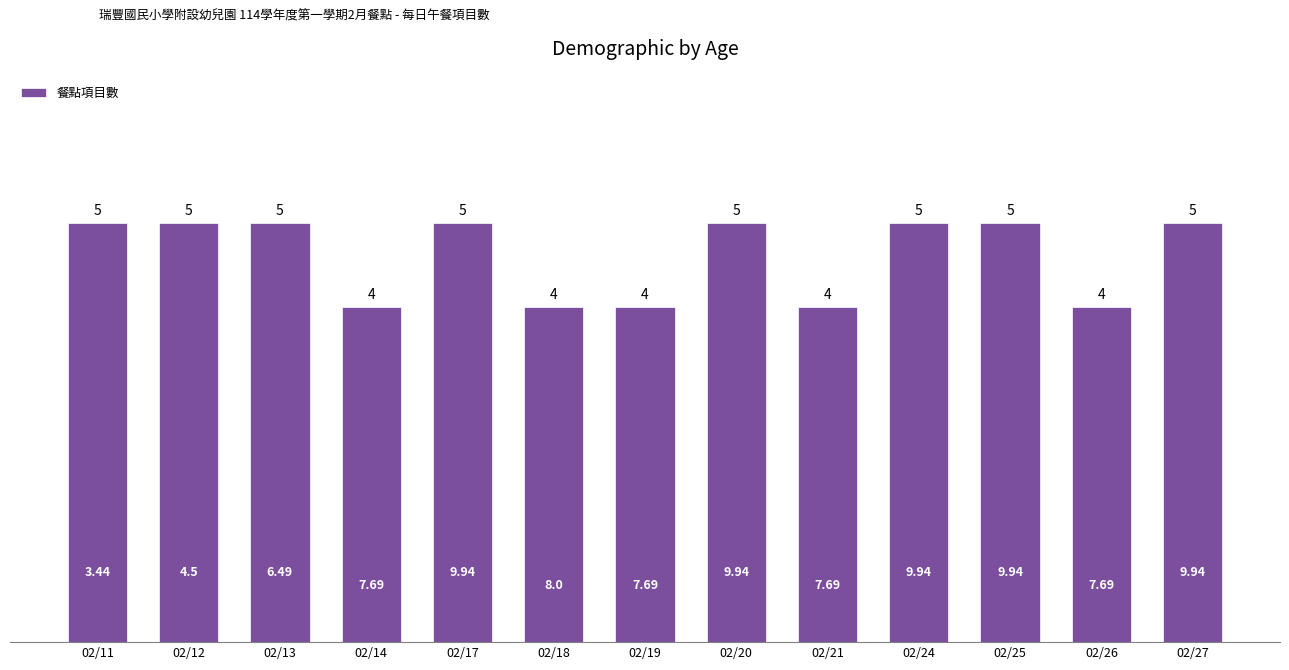

Approximately how many times larger is the value at 02/21 compared to 02/14?

1.0